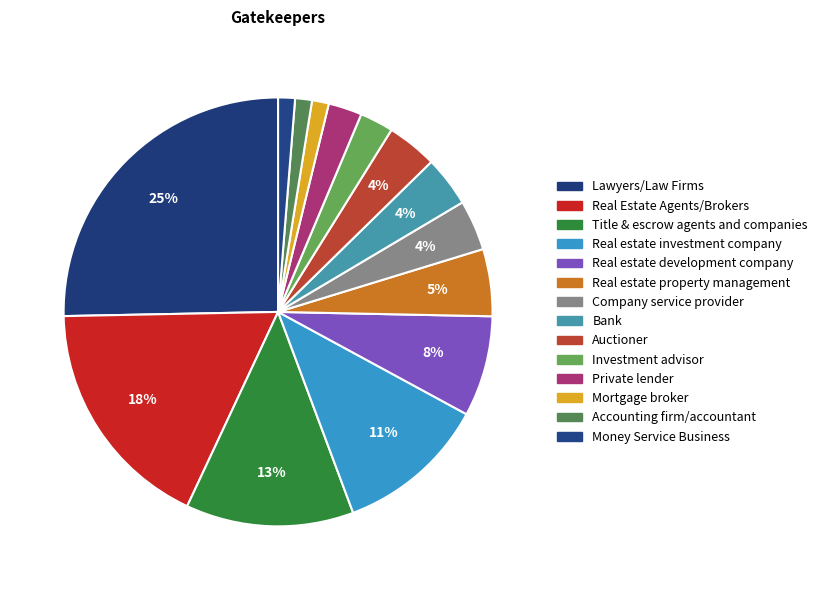

Is there a majority slice in this chart?

No